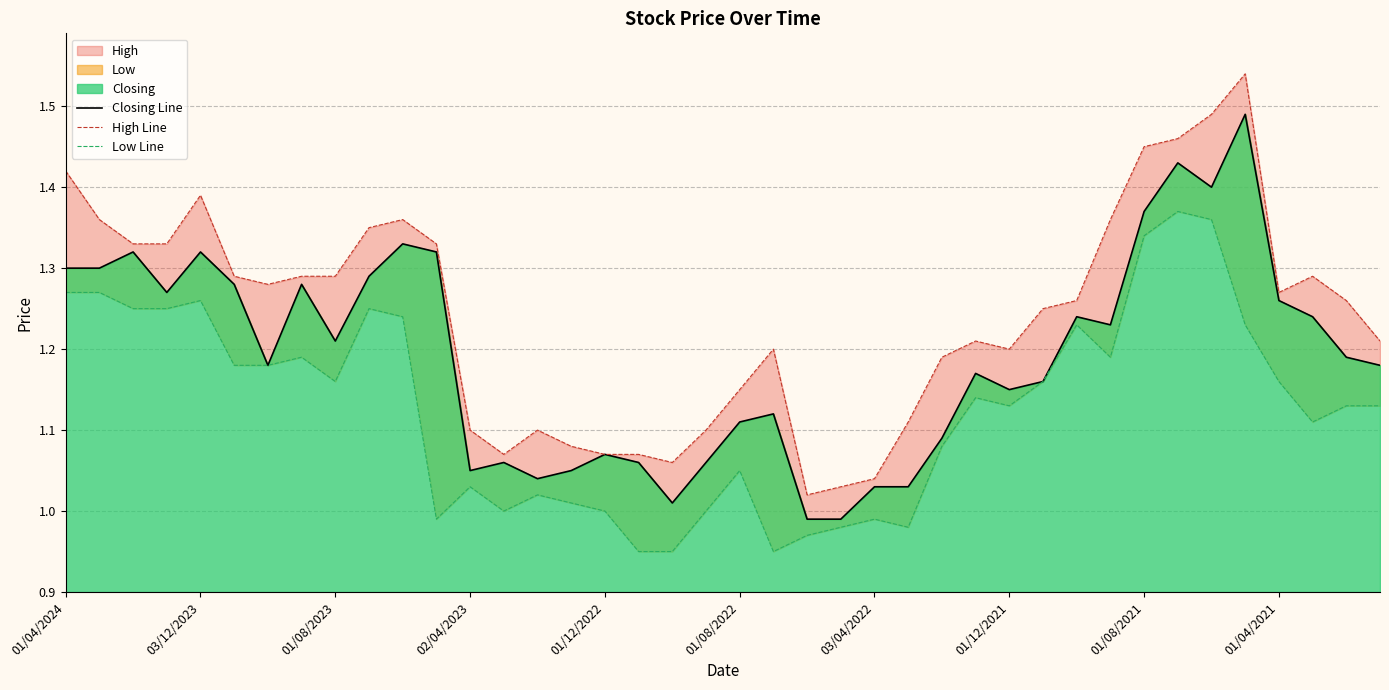

At how many categories does at least one series exceed 1?

40